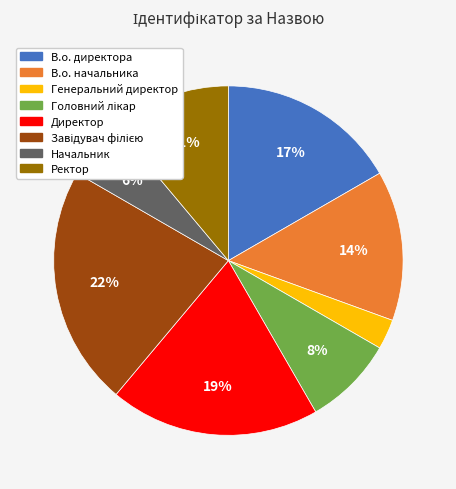

True or false: Ректор accounts for 11% of the total.

True